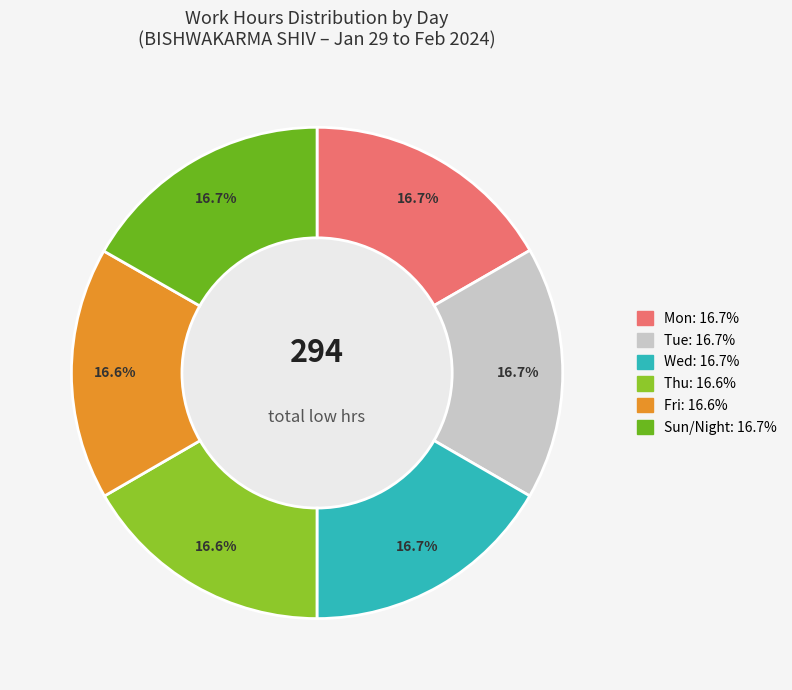

Does any single category account for the majority?

No